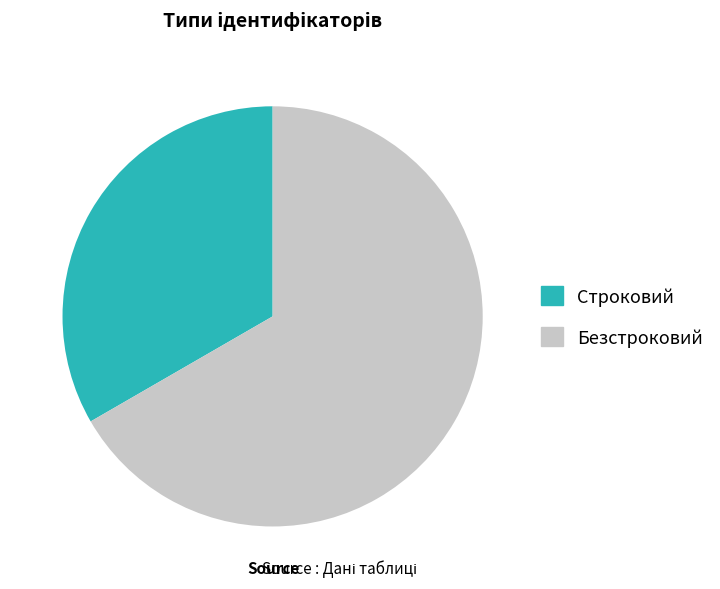

Do Строковий and Безстроковий together represent more than half of the pie?

Yes